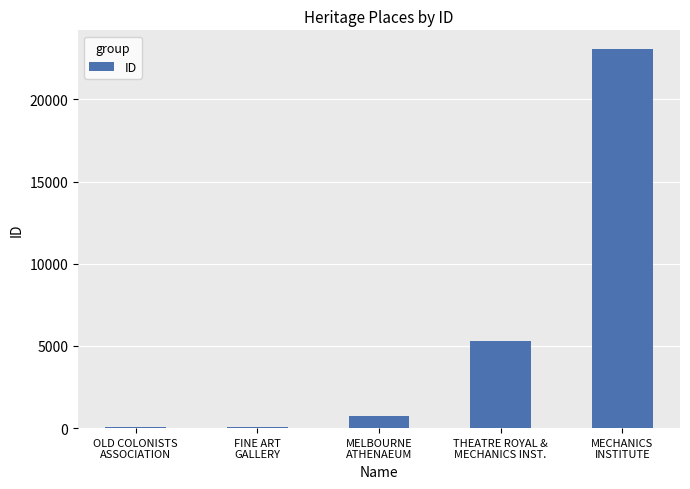

What is the sum of all values?

29223